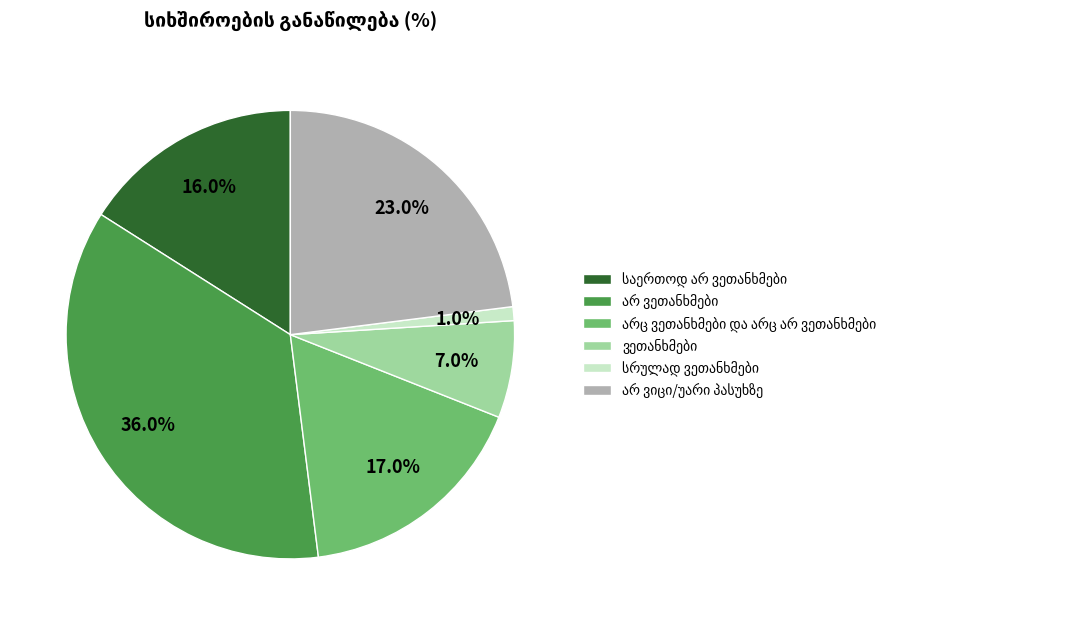

Is there any slice that represents more than half of the pie?

No